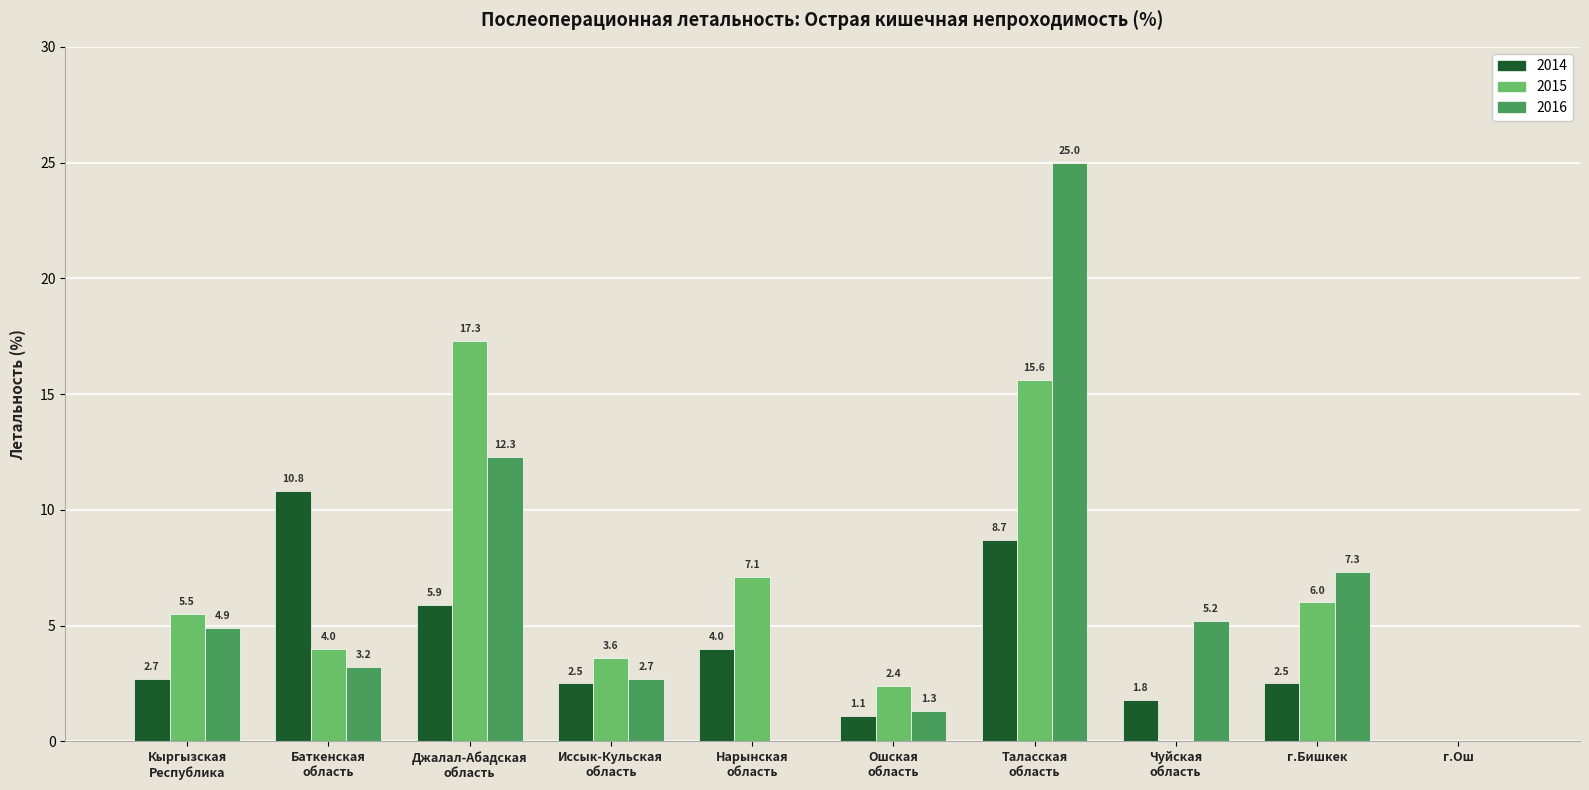

What is the greatest value displayed?

25.0